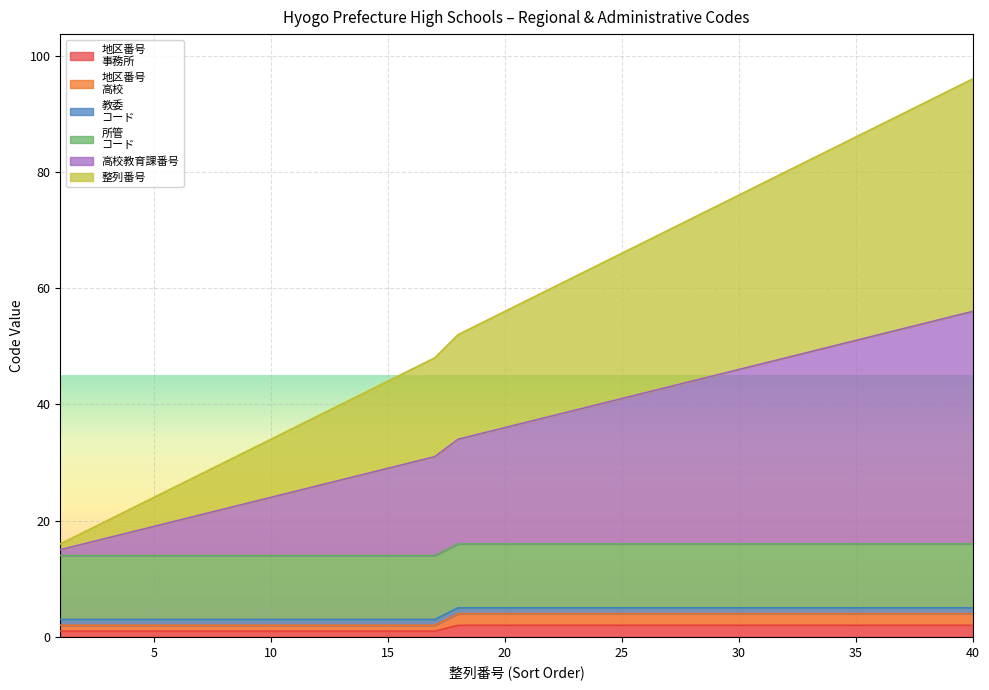

Which series has the largest range (max minus min)?

高校教育課番号